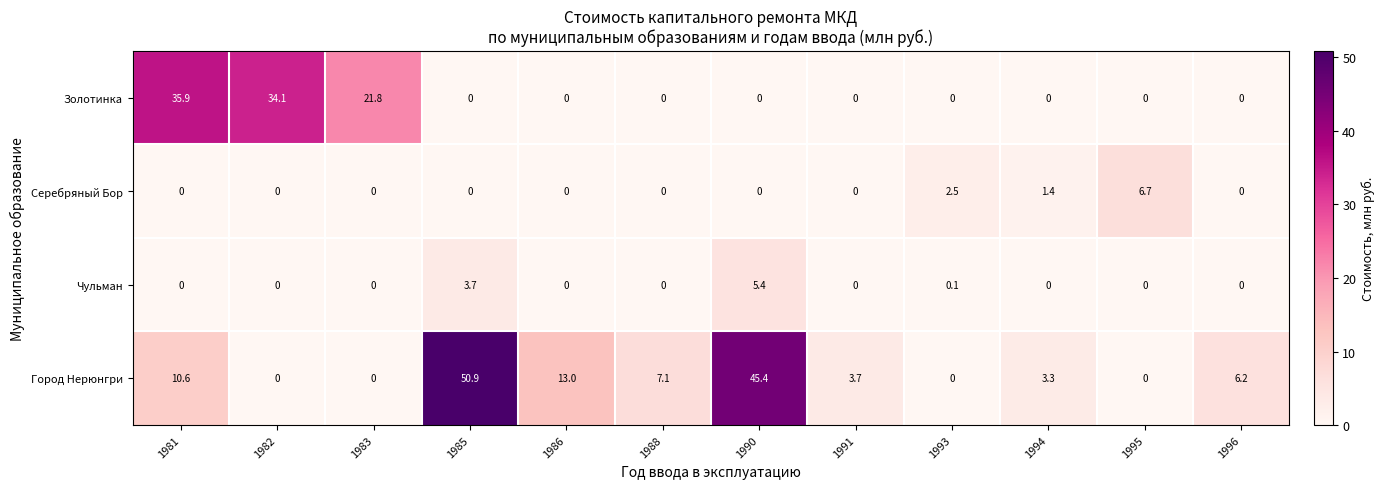

Which series has the widest spread of values?

Город Нерюнгри